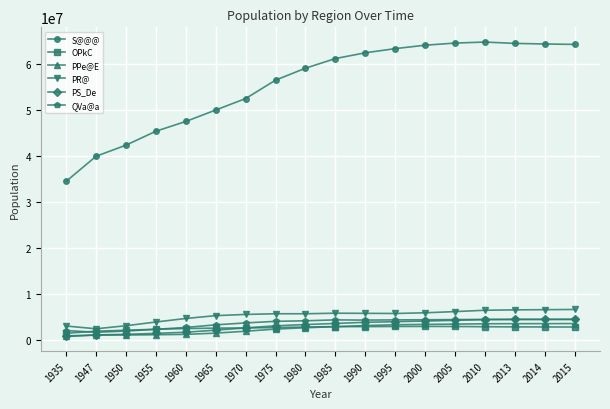

What is the difference between the highest and lowest values at 1975?

54147510